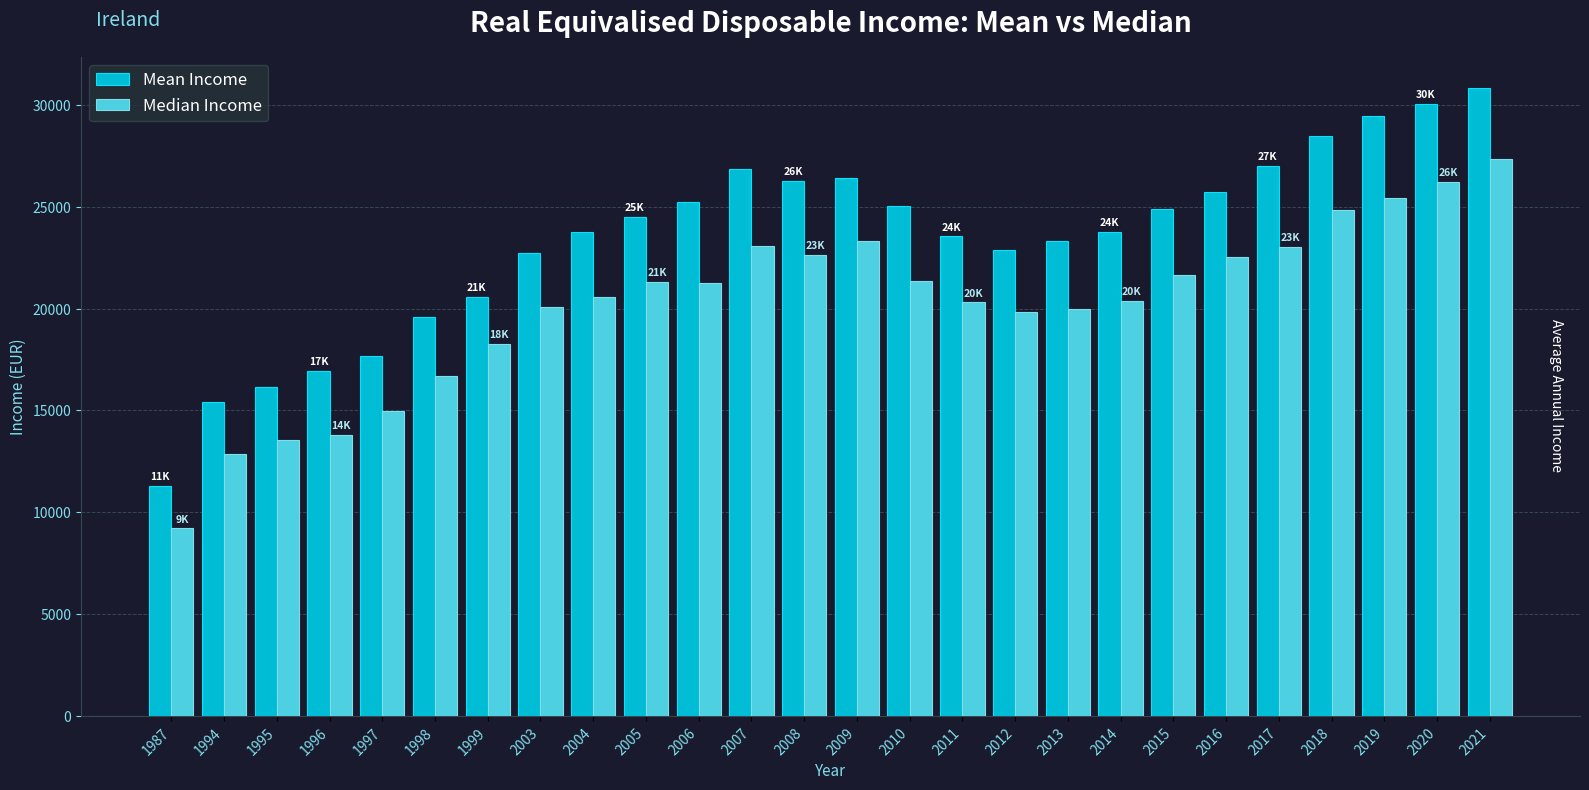

What is the approximate value of Mean Income at 2019?

29463.3